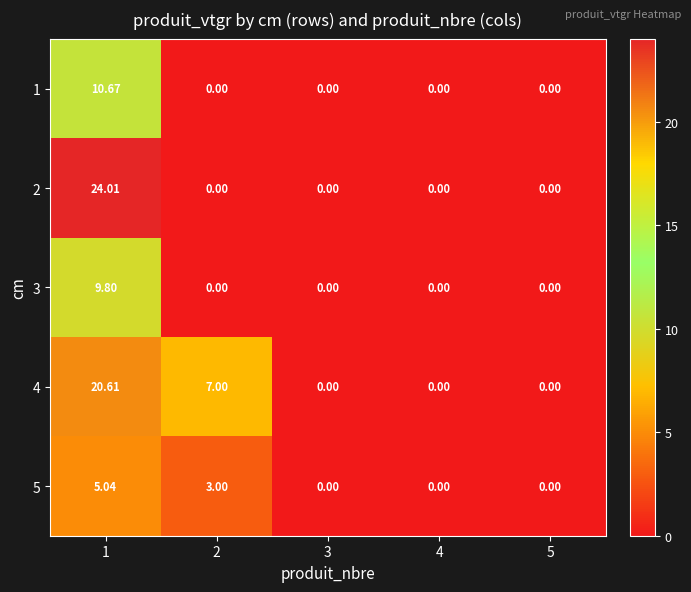

Is the value of 5 at 5 greater than the value of 1 at 1?

No